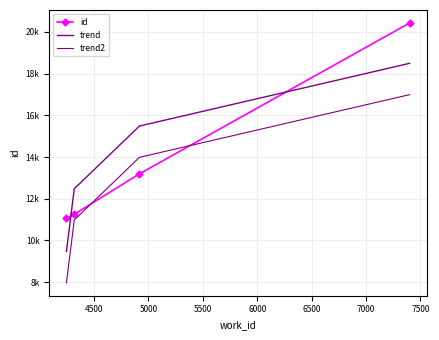

True or false: trend and trend2 cross at least once.

False